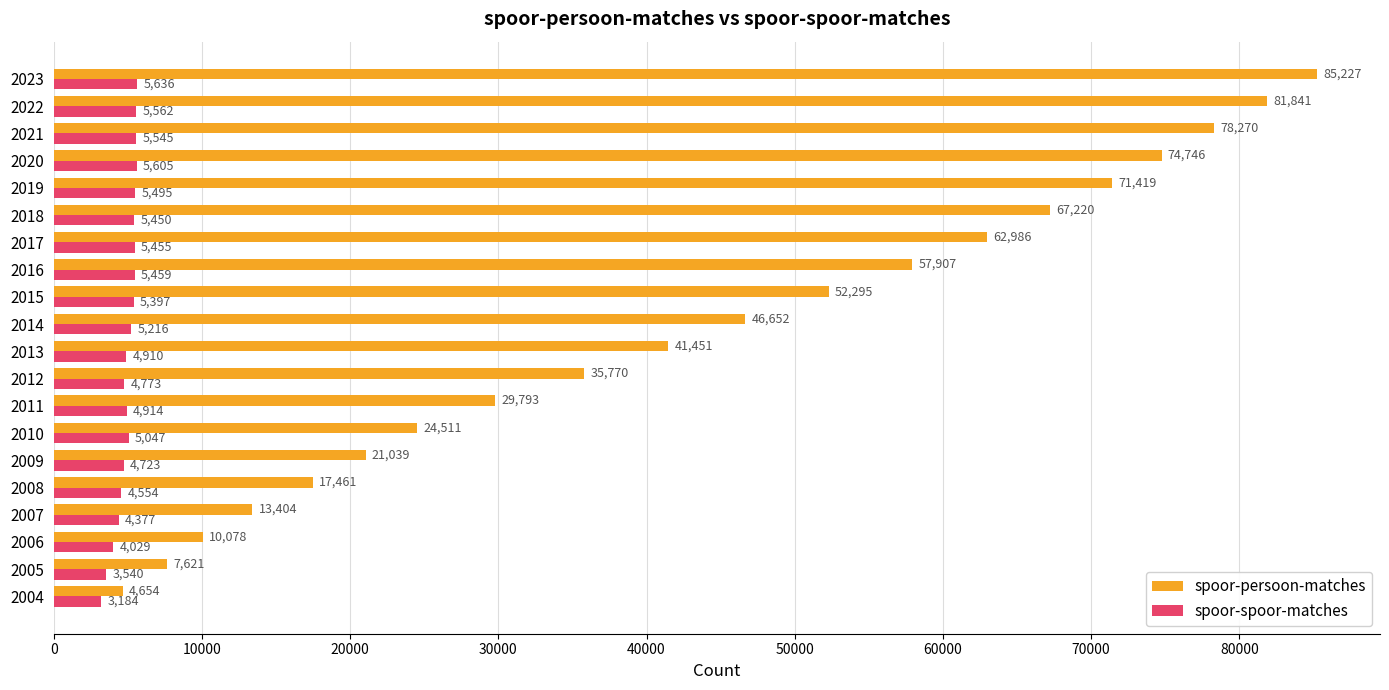

What is the sum of all spoor-persoon-matches values?

884345